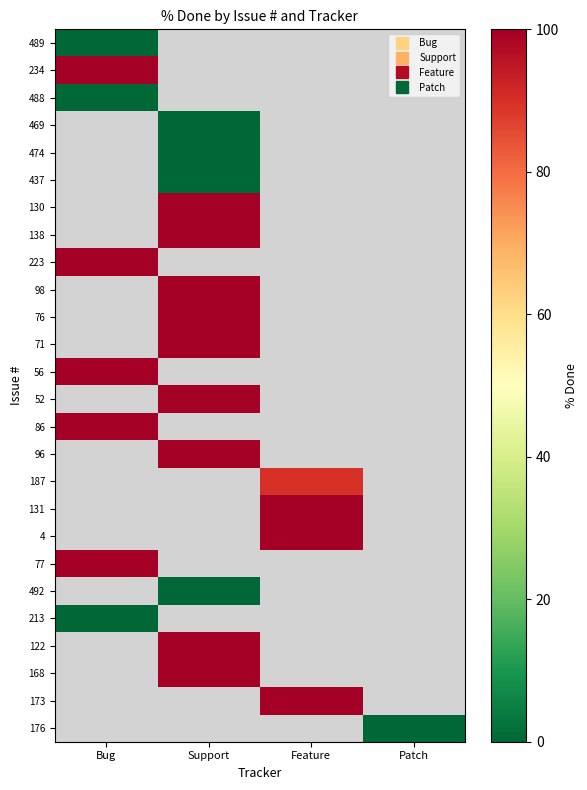

Rank the categories by 223 value from highest to lowest.

Bug, Support, Feature, Patch